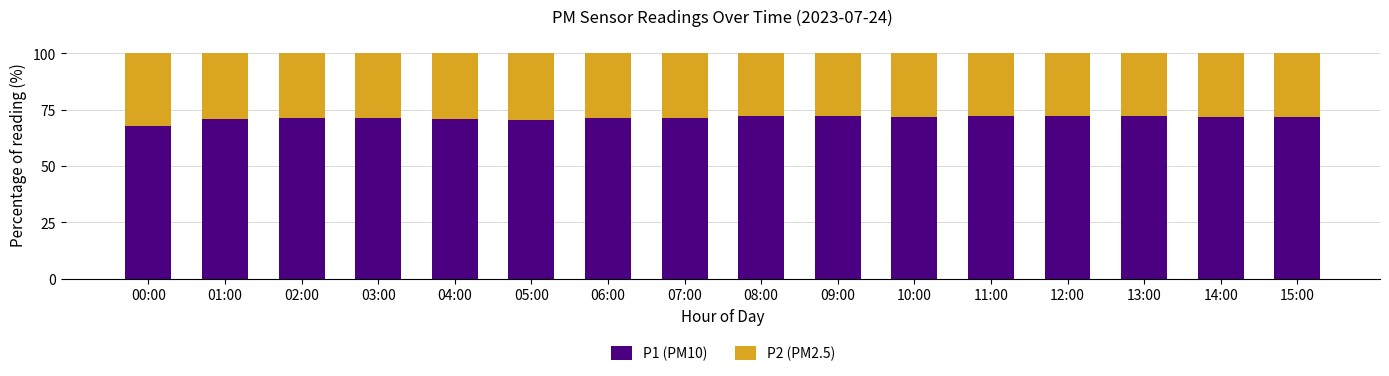

What is the difference between the maximum and second lowest values in the P1 (PM10) series?

1.8